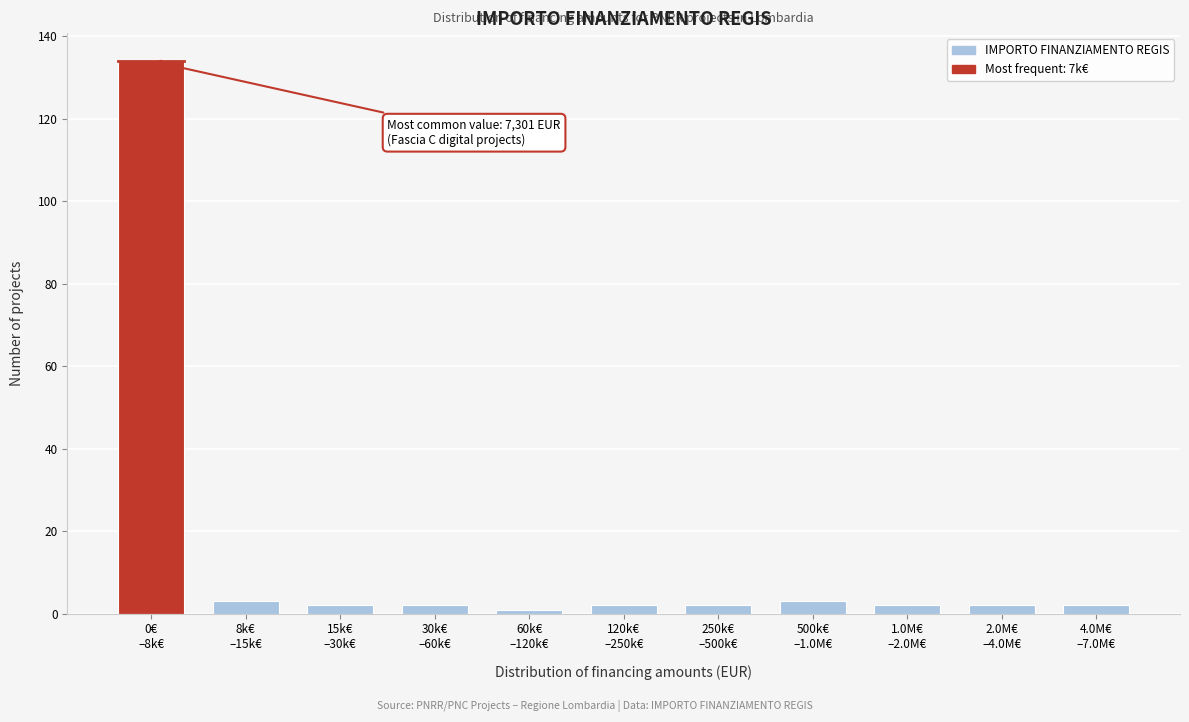

Reading left to right, transcribe all the data shown in this chart.

134	3	2	2	1	2	2	3	2	2	2